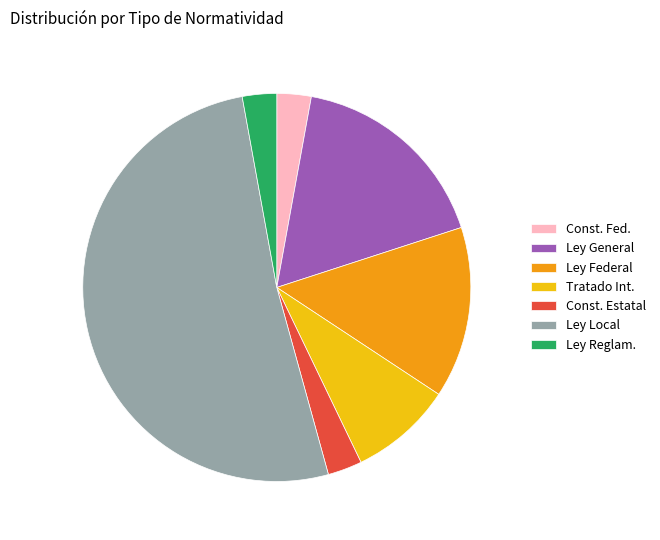

Is it true that Const. Fed. is 3% of the pie?

True